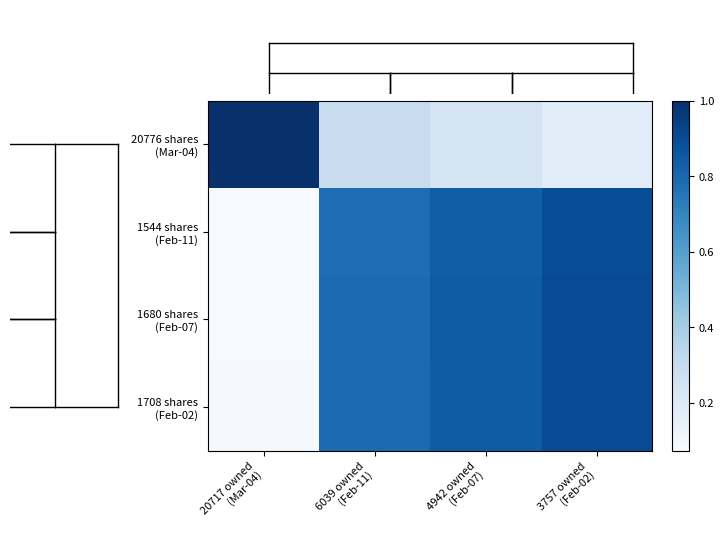

What is the smallest value displayed?

0.1